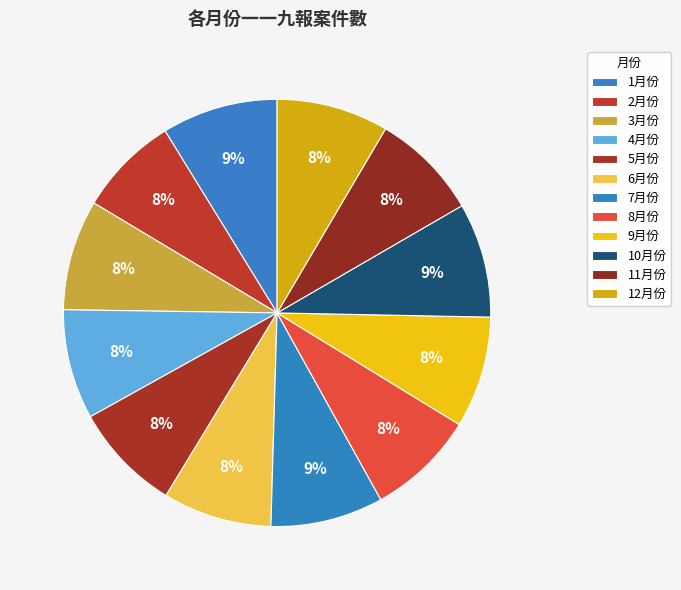

What percentage is the 9月份 slice, to the nearest percent?

8%